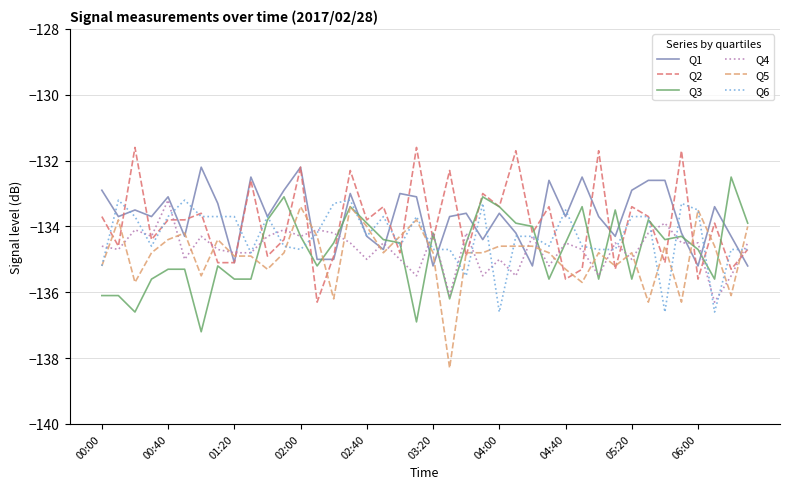

What is the highest value of the Q1 series?

-132.2